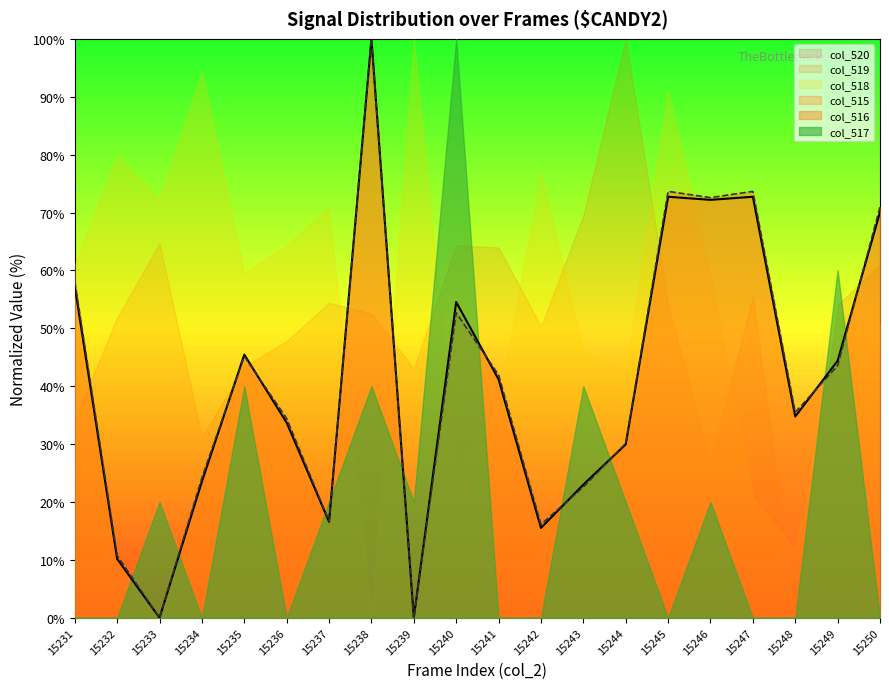

The col_515 series shows 45.5 at 15235. True or false?

True